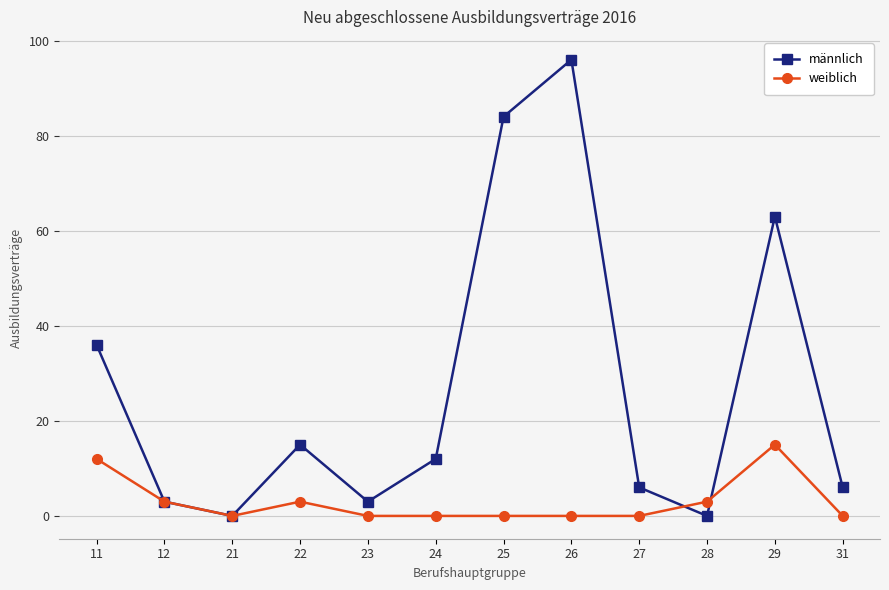

What is the value of the männlich point at the 11th from the left?

63